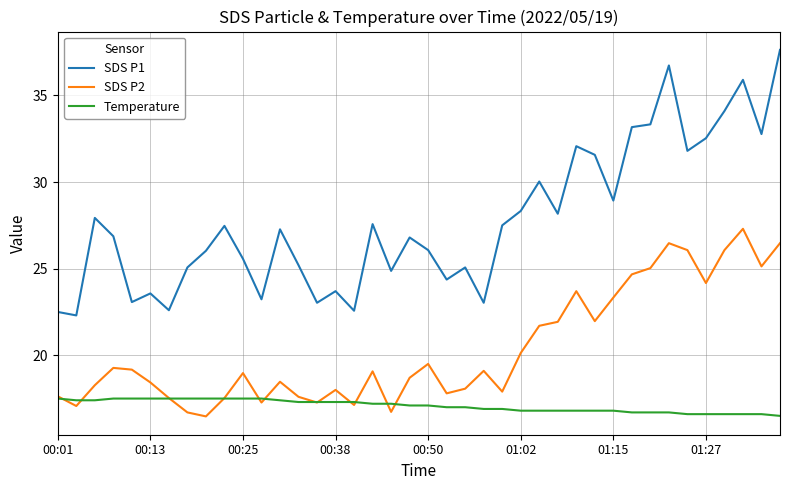

Rank the series by their maximum value, from highest to lowest.

SDS P1, SDS P2, Temperature